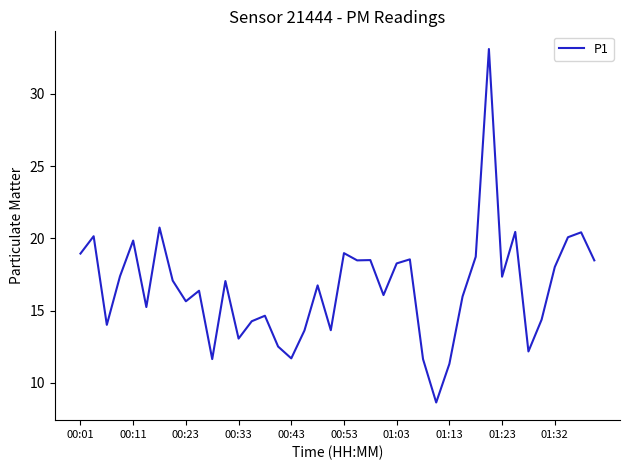

What is the greatest value displayed?

33.1